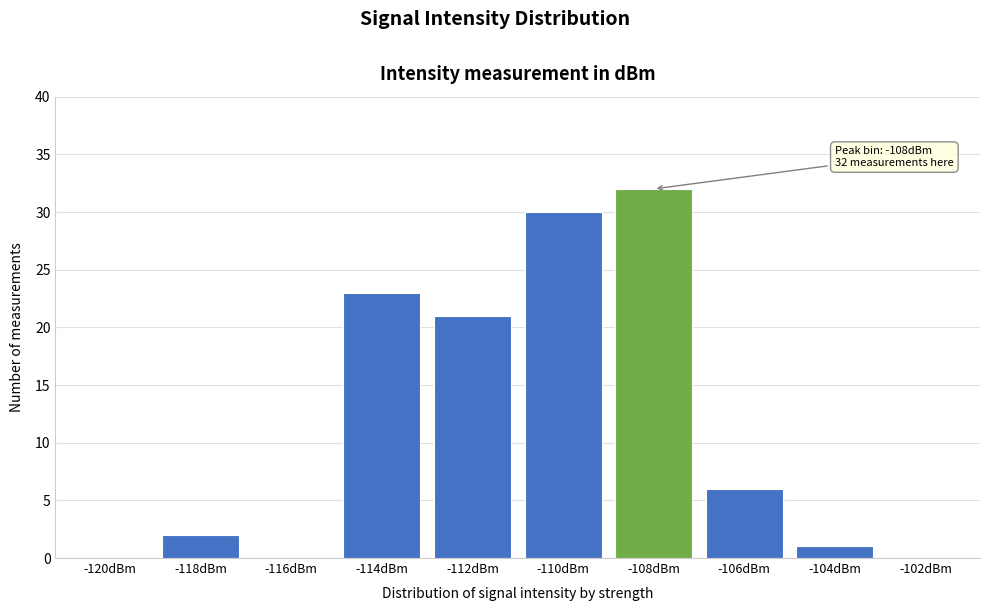

Reading left to right, extract all data points from this chart.

-120dBm=0	-118dBm=2	-116dBm=0	-114dBm=23	-112dBm=21	-110dBm=30	-108dBm=32	-106dBm=6	-104dBm=1	-102dBm=0